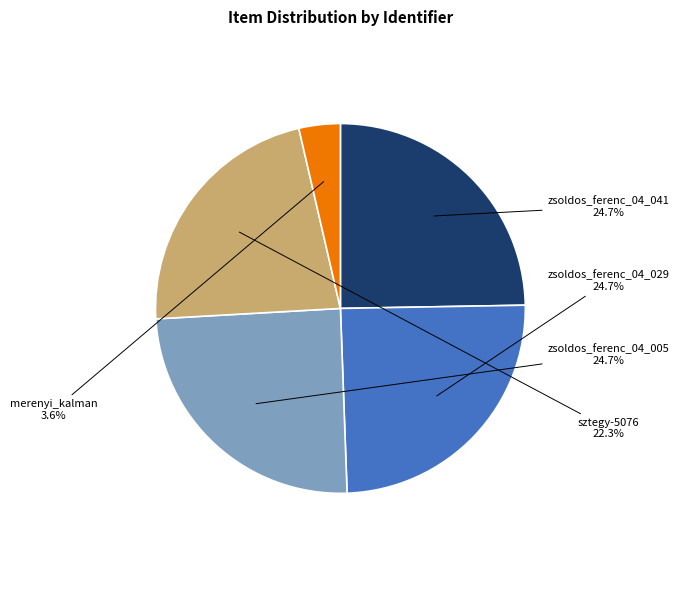

To the nearest percent, what percentage of the pie is sztegy-5076?

22%